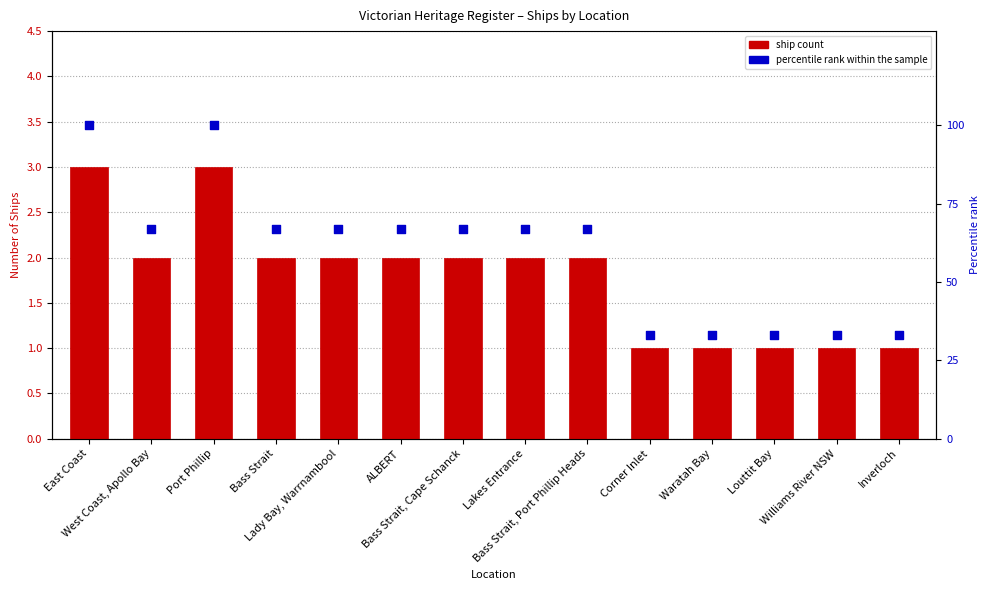

What are all the series names shown in the legend?

Ship Count, Percentile rank within the sample